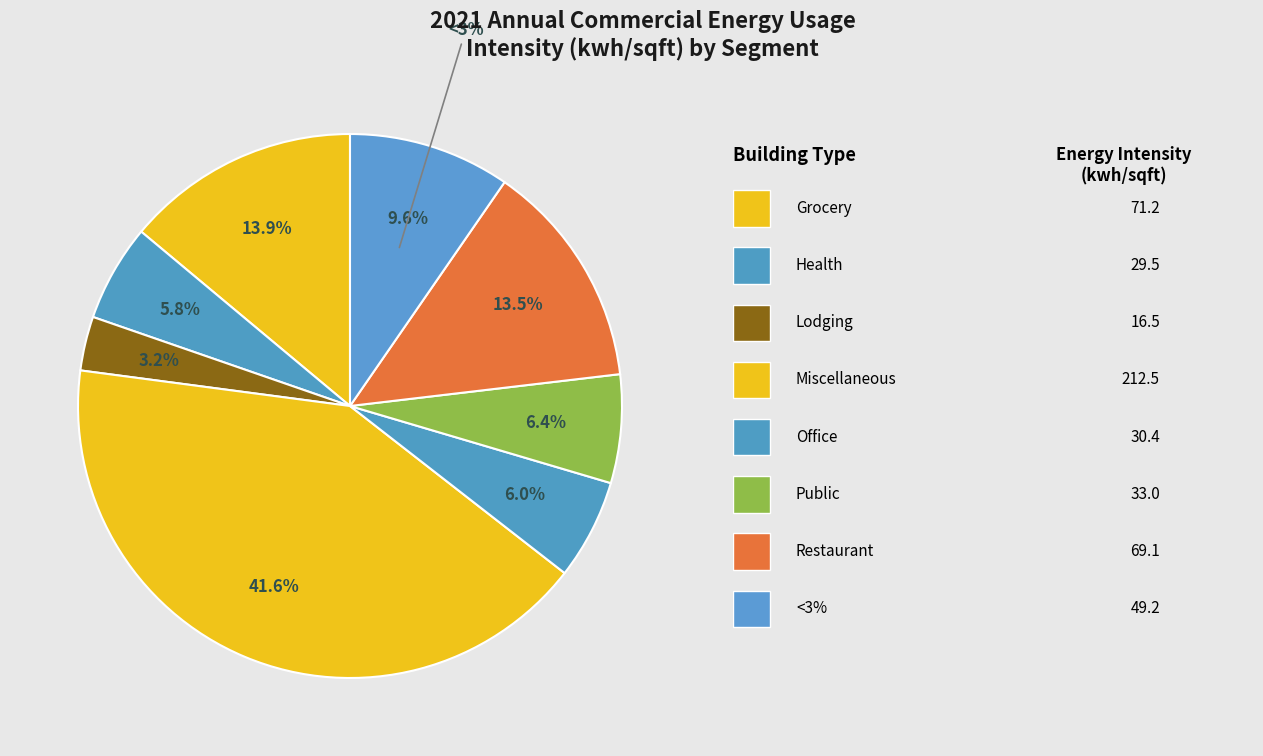

To the nearest percent, what is the combined percentage of Miscellaneous and Restaurant?

55%